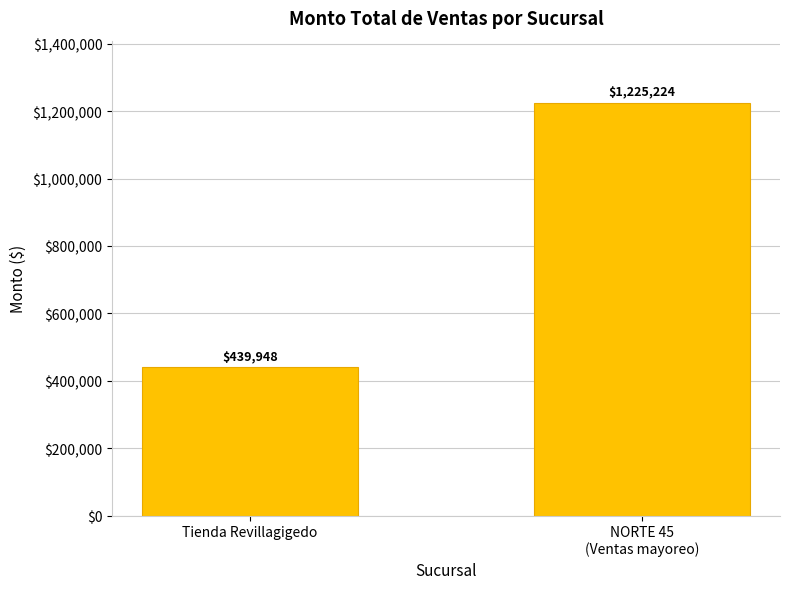

Which label corresponds to the largest value in the chart?

NORTE 45
(Ventas mayoreo)